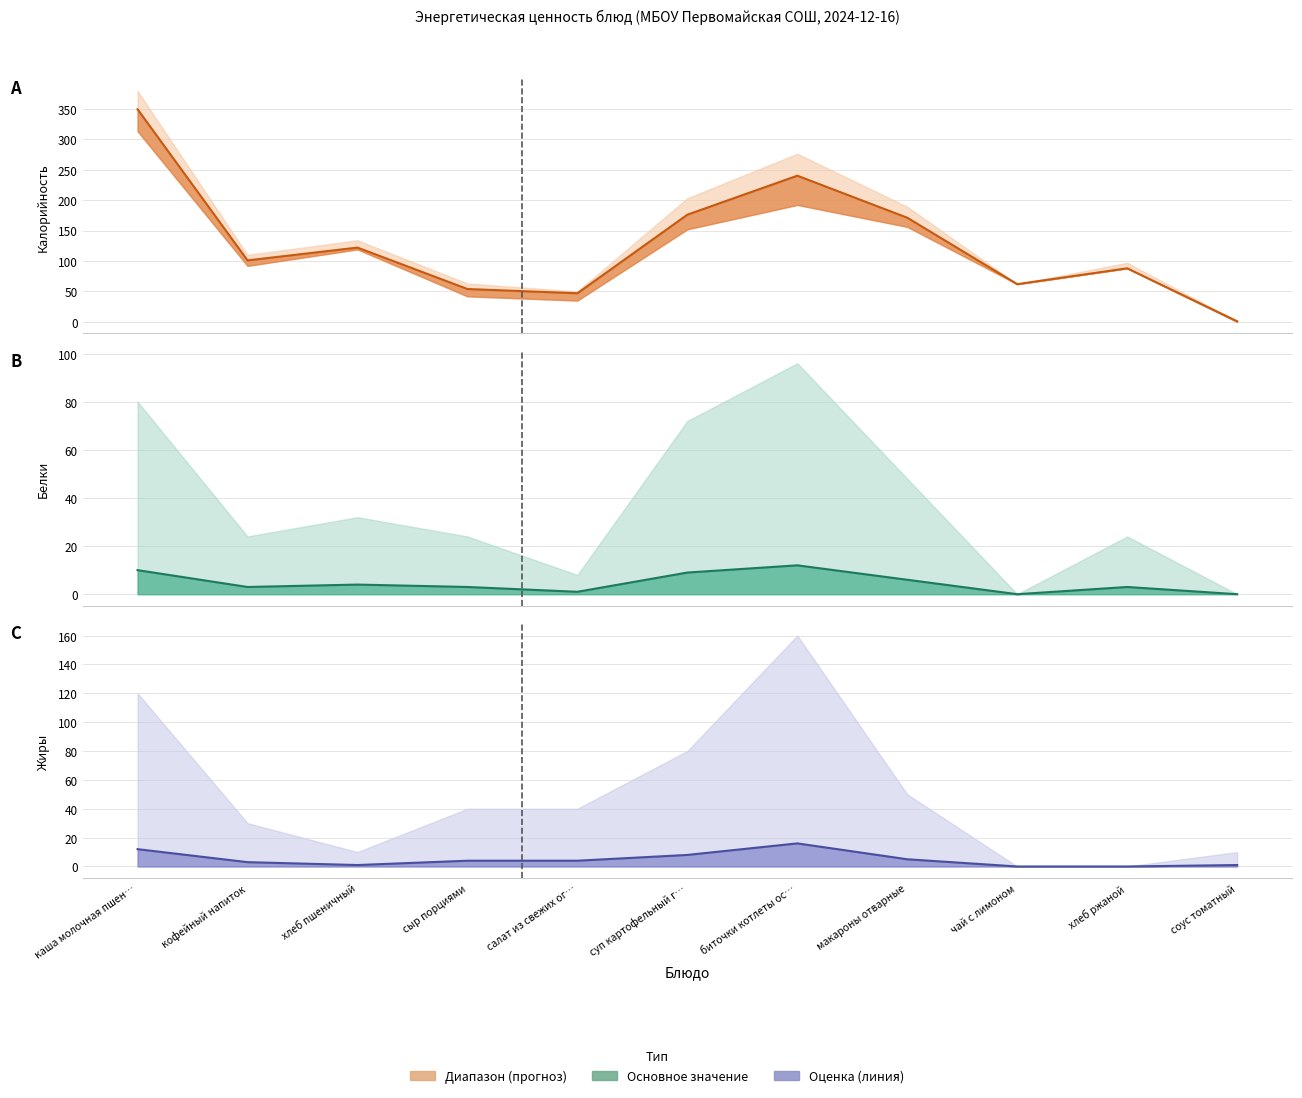

What is the label of the 8th point from the right?

сыр порциями